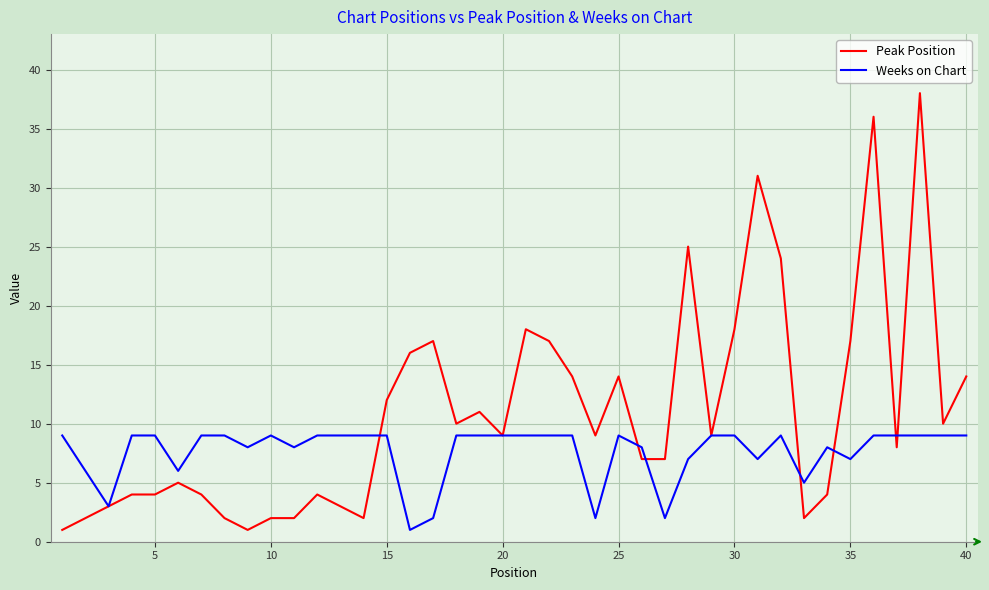

Does the chart have visible grid lines?

Yes